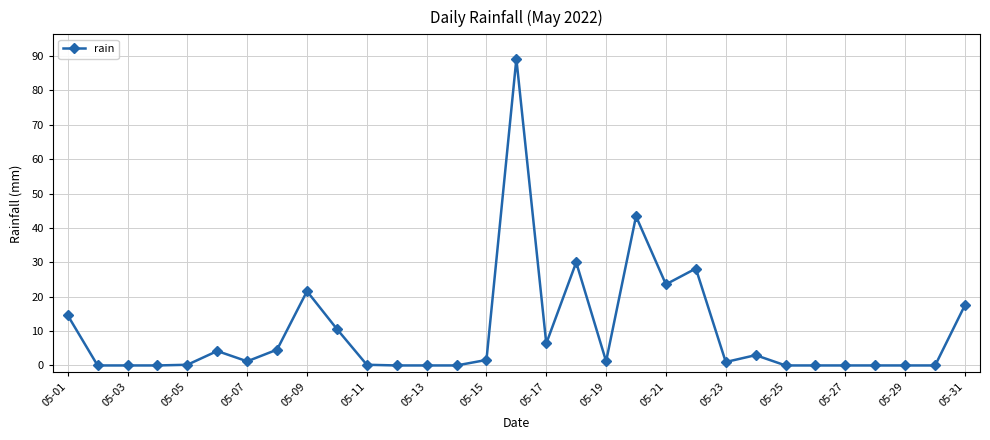

What is the greatest value displayed?

89.2